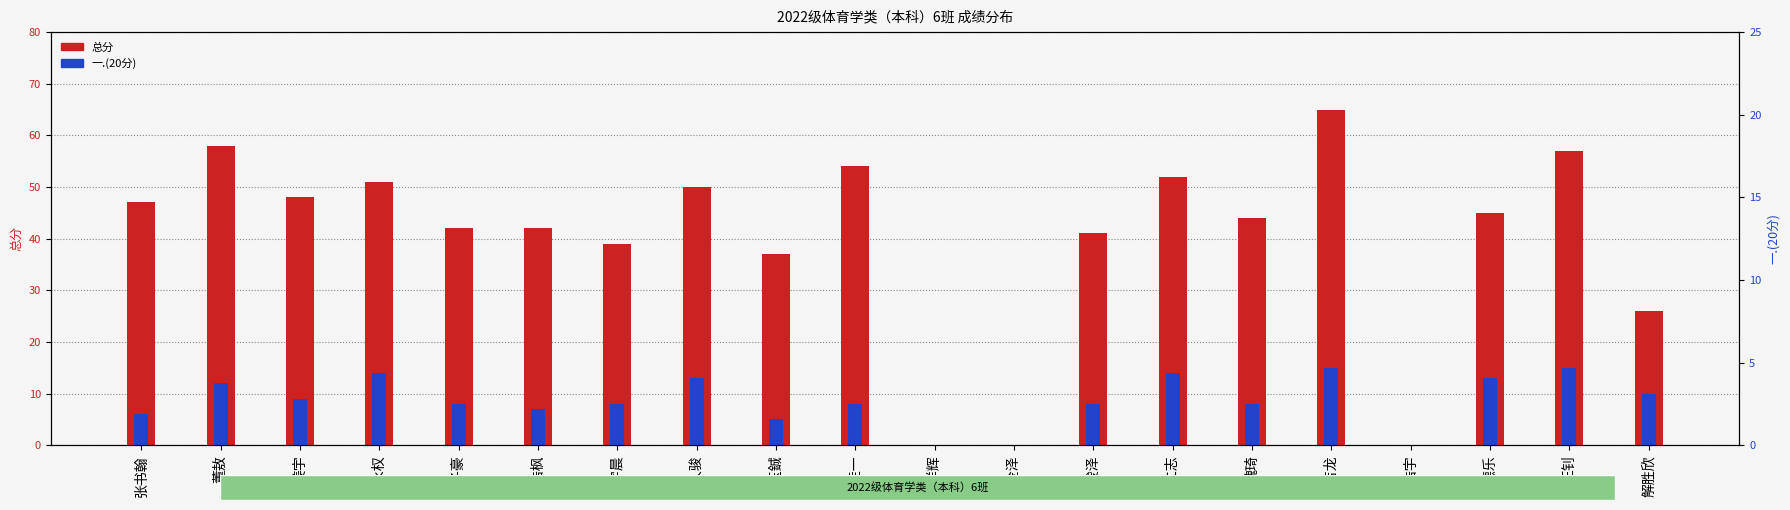

What is the sum of the 总分 values at 魏琦 and 于浩枫?

86